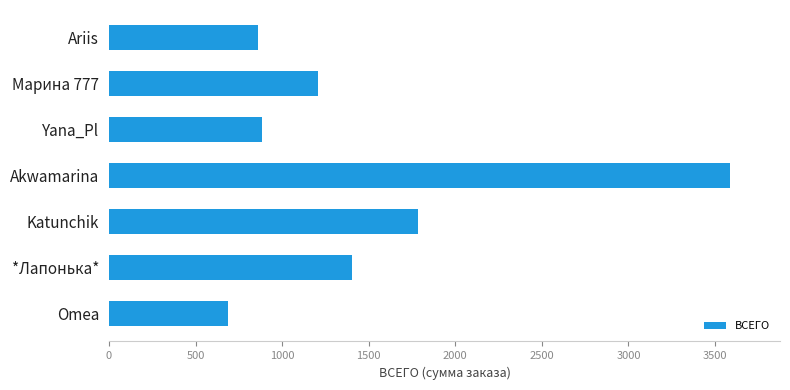

How many data points does each series have?

7